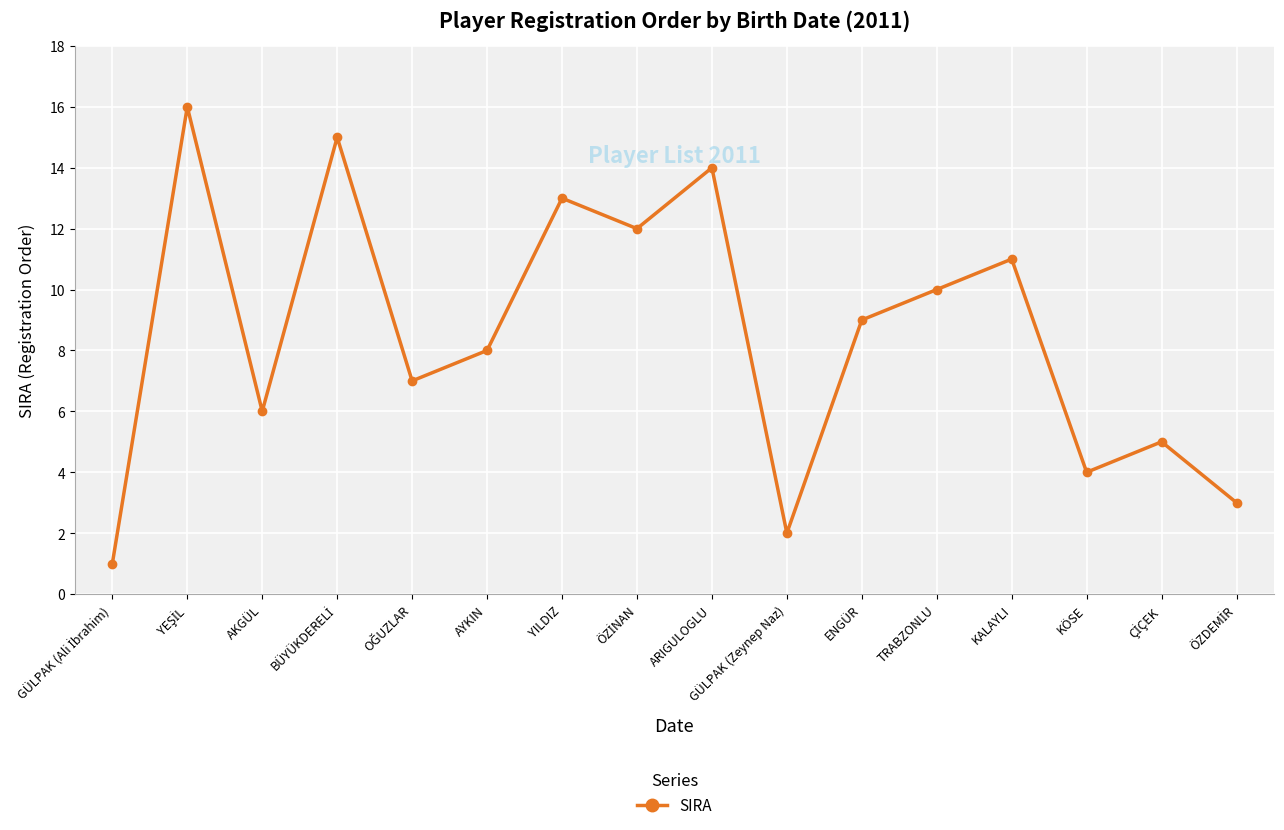

How many data points are less than 9?

8